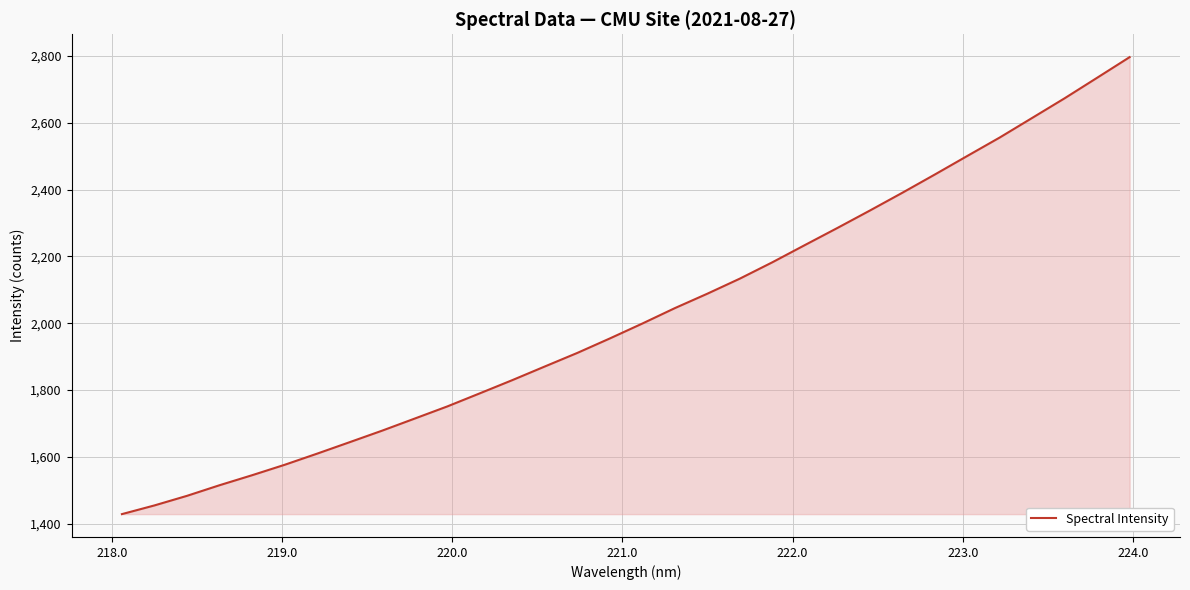

What is the smallest value displayed?

1428.3